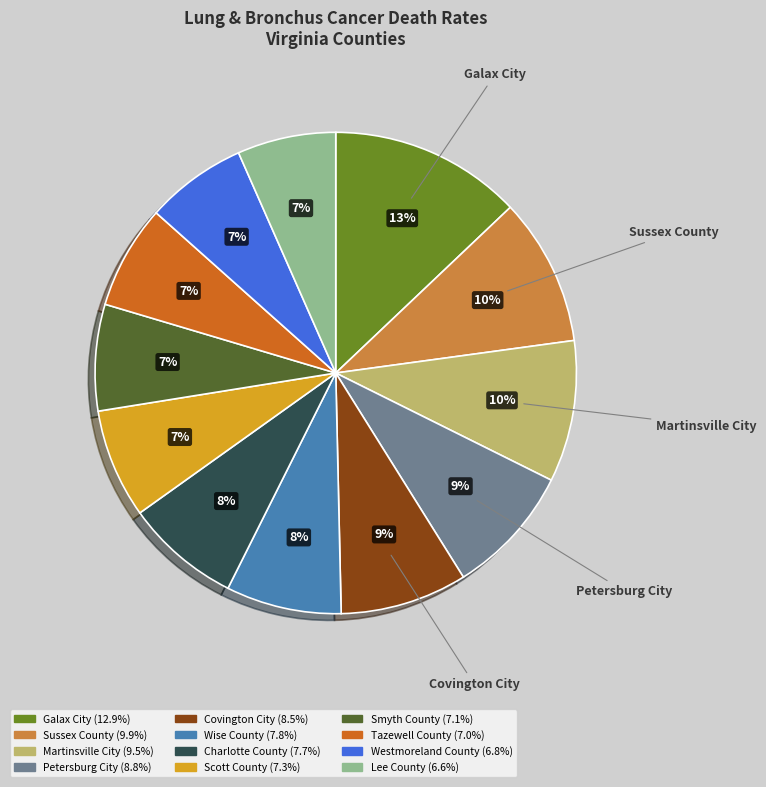

To the nearest percent, what is the average slice percentage?

8%